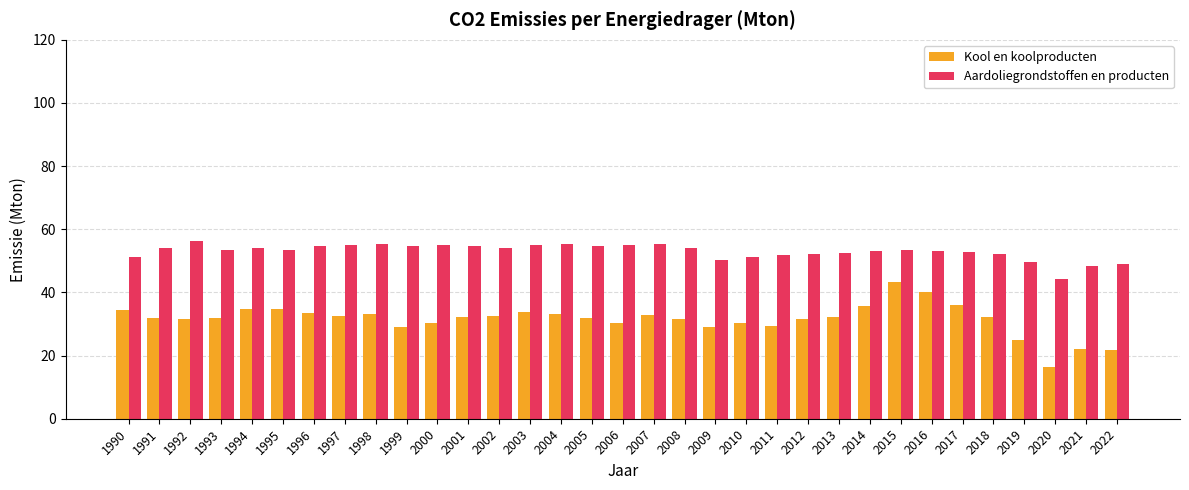

What is the difference between the maximum and minimum values in the Kool en koolproducten series?

26.8